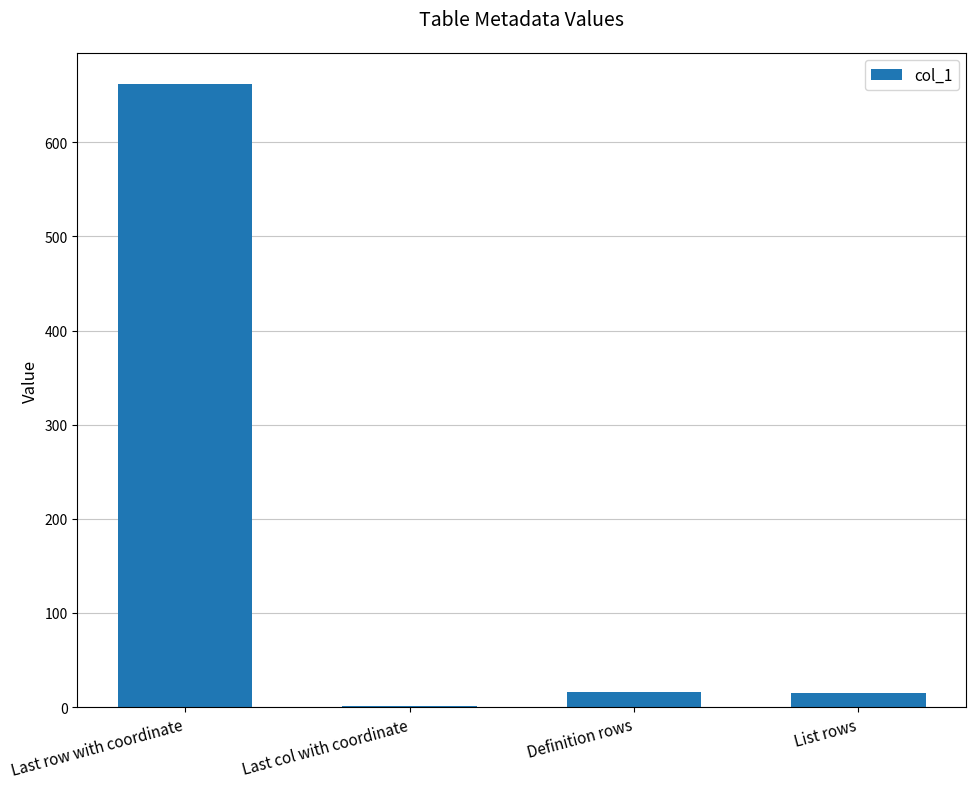

What is the difference between the values at Definition rows and List rows?

1